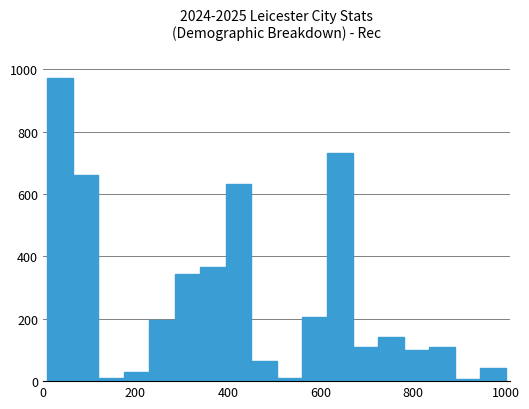

What is the maximum value shown in the chart?

970